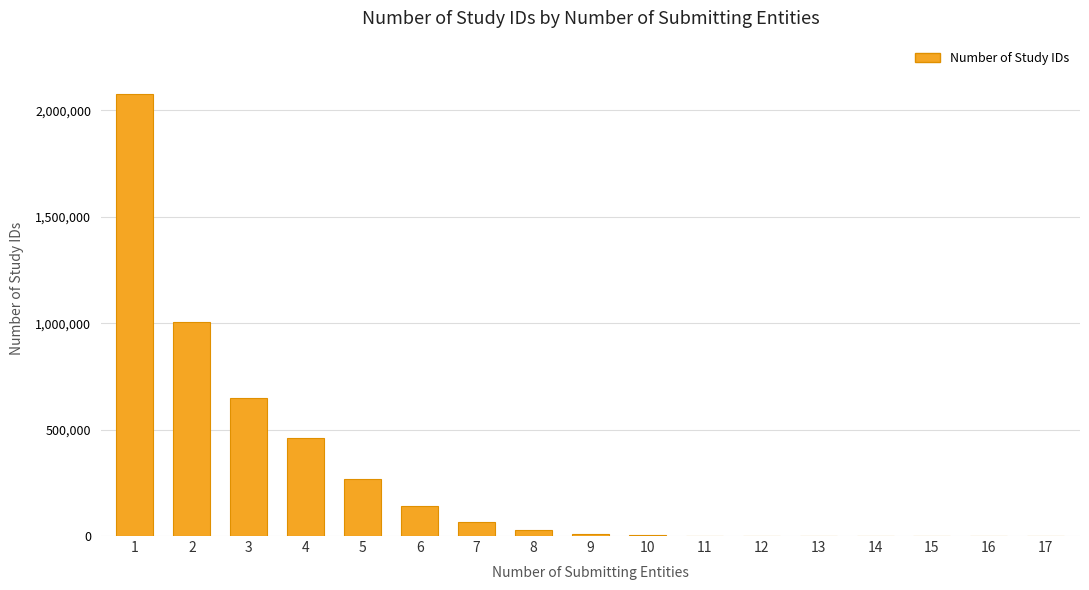

Count the number of categories in the chart.

17